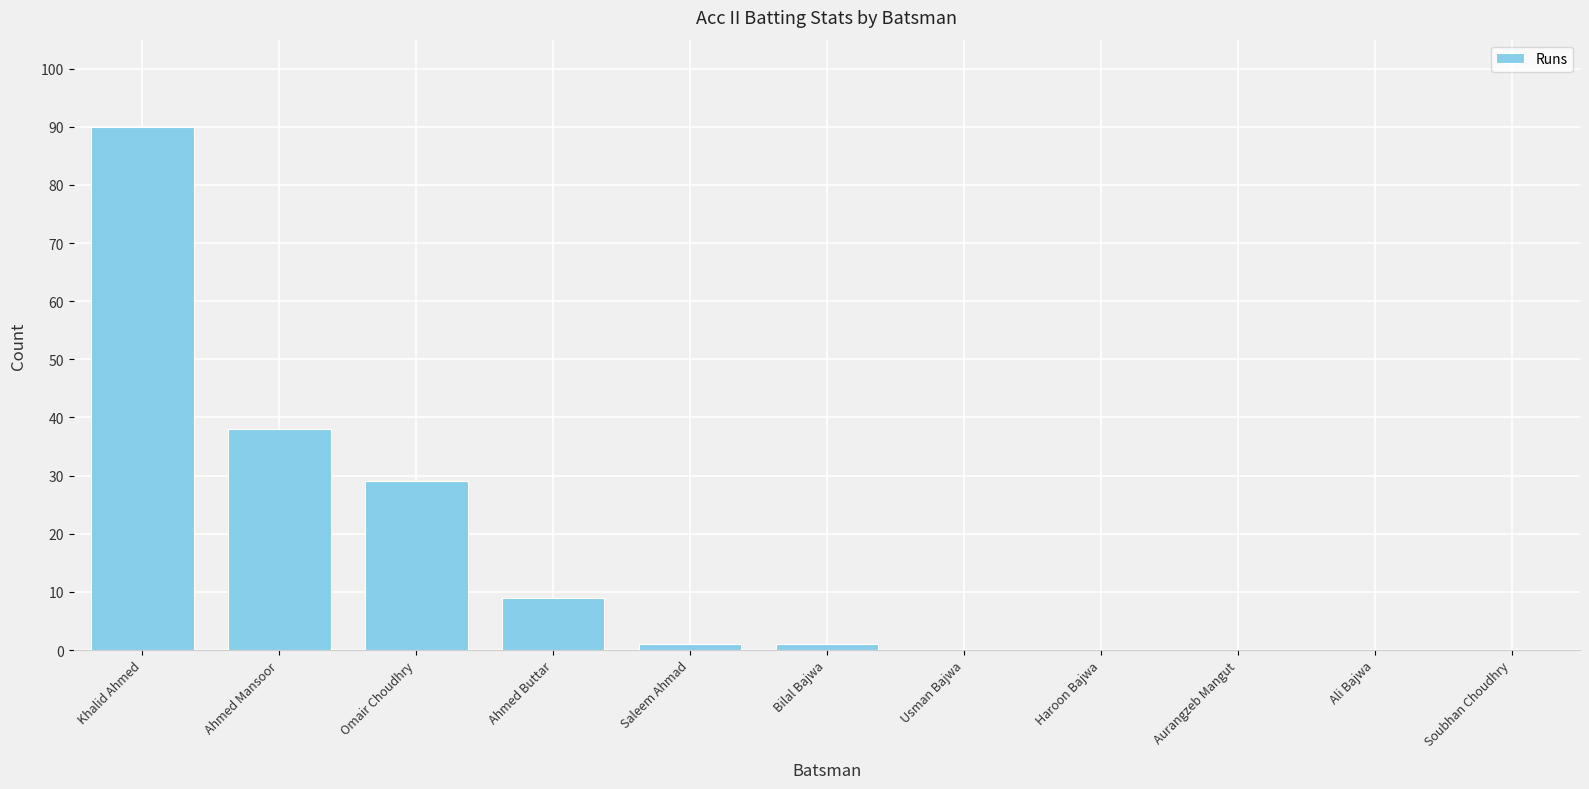

What is the average value?

15